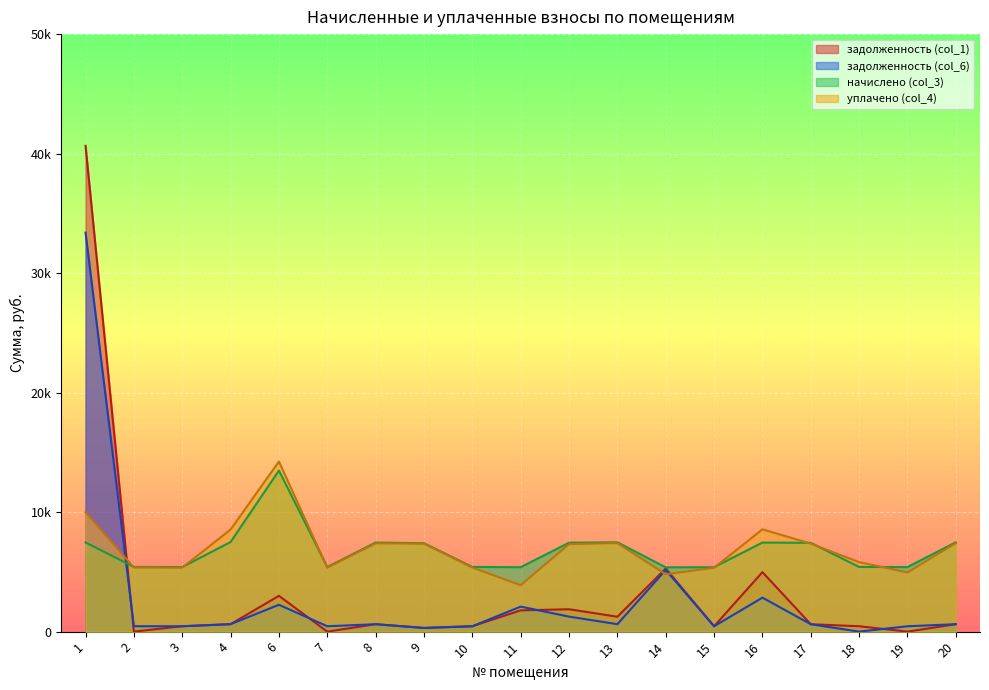

The уплачено (col_4) series shows 5342.4 at 15. True or false?

True